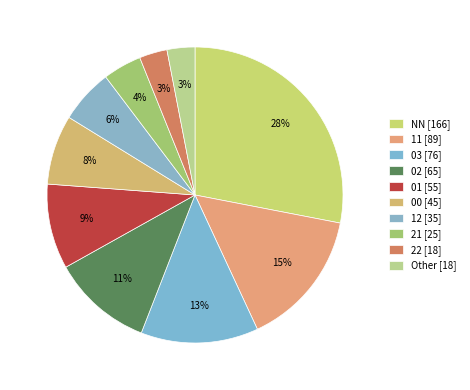

What is the smallest slice in the pie chart?

22